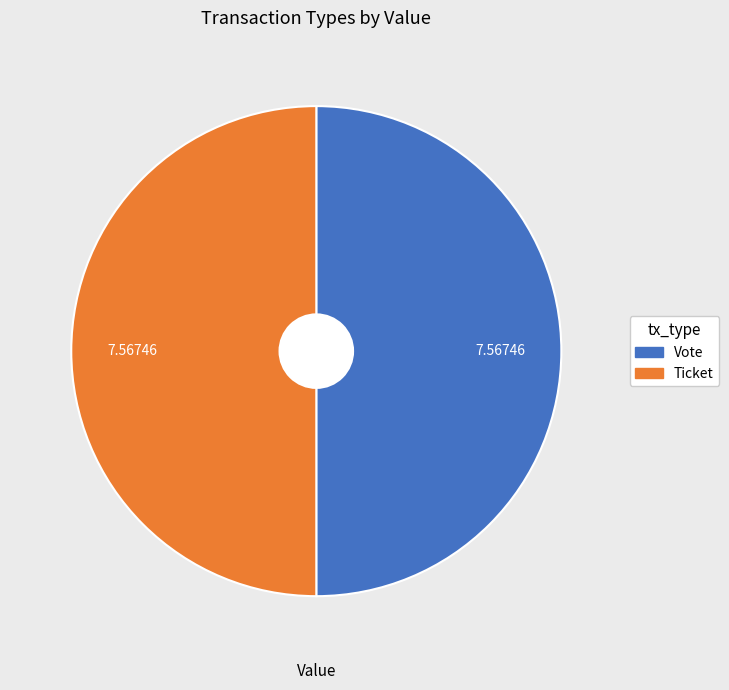

What is the ratio of the value at Ticket to the value at Vote?

1.0